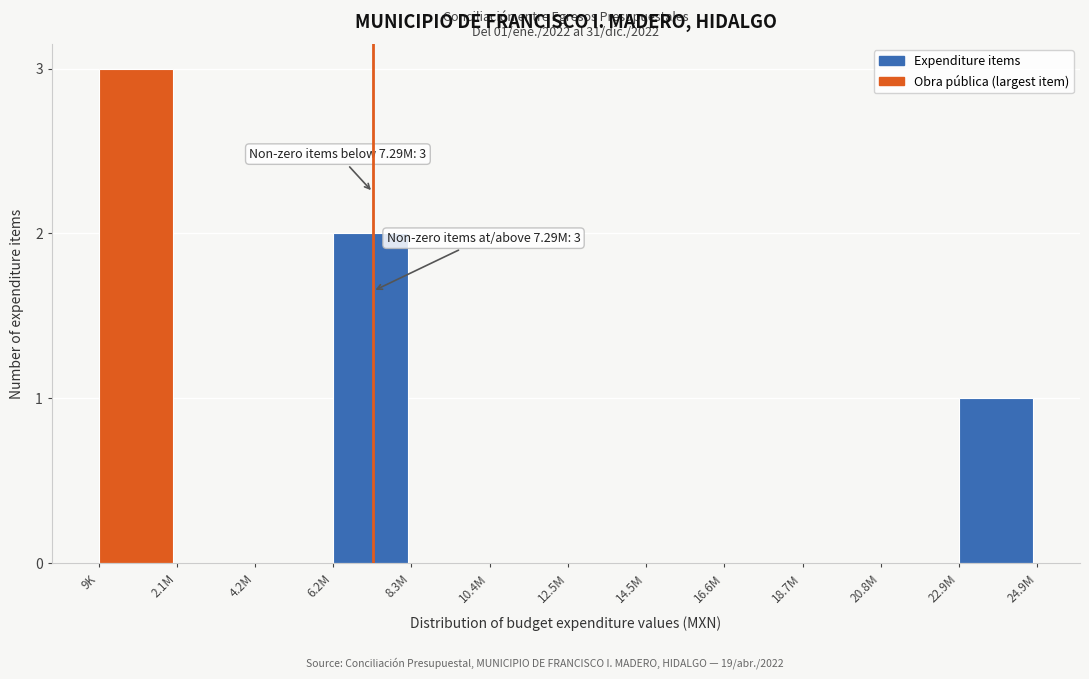

Reading right to left, what are all the values shown in this chart?

22.9M=1	20.8M=0	18.7M=0	16.6M=0	14.5M=0	12.5M=0	10.4M=0	8.3M=0	6.2M=2	4.2M=0	2.1M=0	9K=3